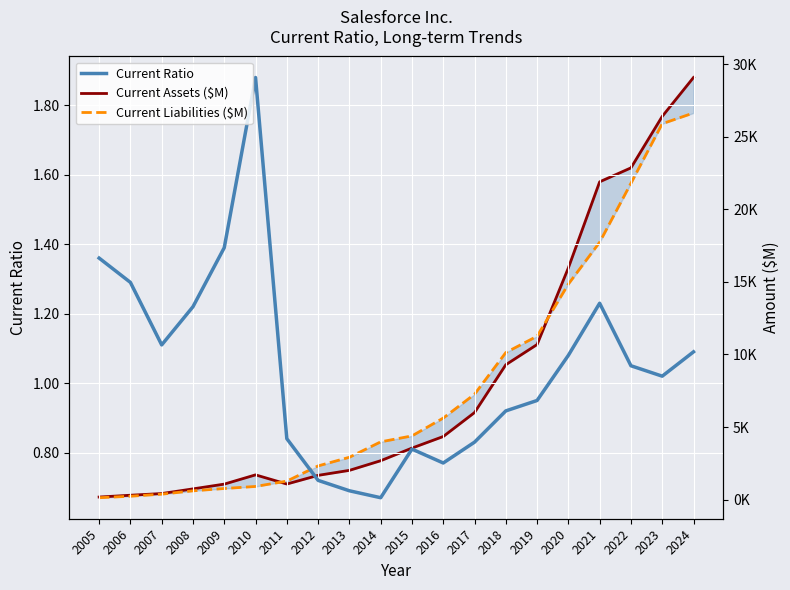

What is the value of the Current Liabilities ($M) point at the 8th from the left?

2323.0